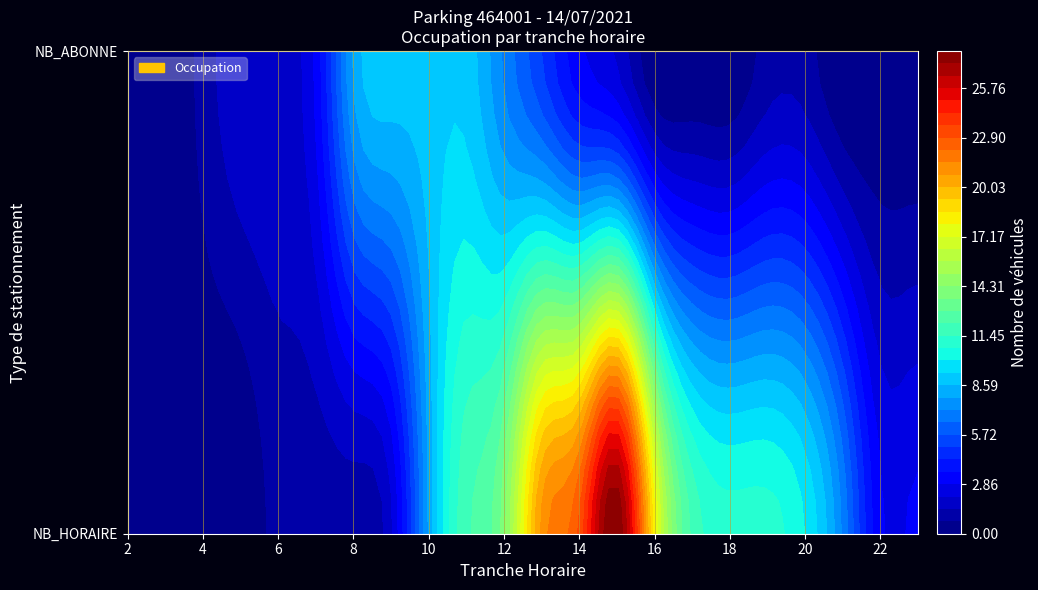

At which category does the chart reach its peak across all series?

15